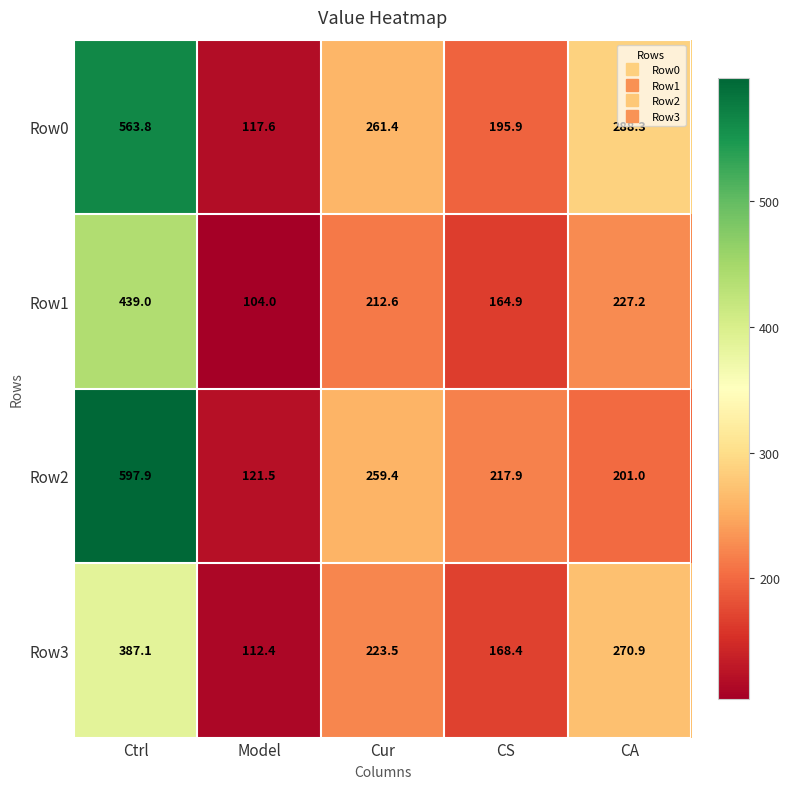

What is the minimum value for Row3?

112.4